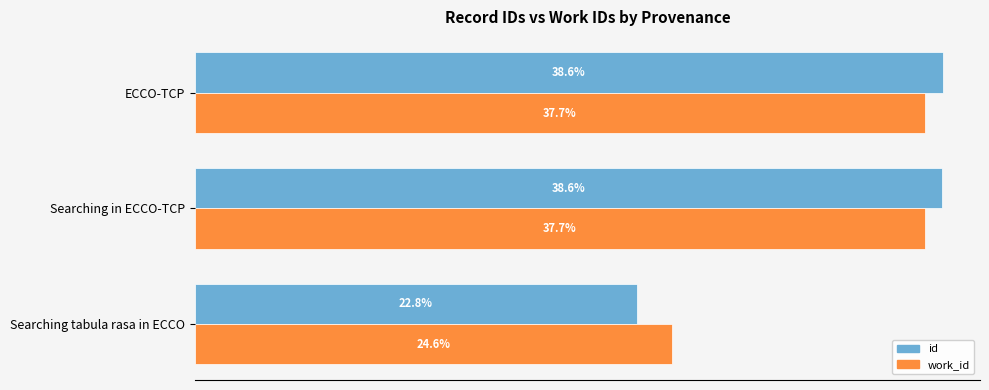

What are all the series names shown in the legend?

id, work_id